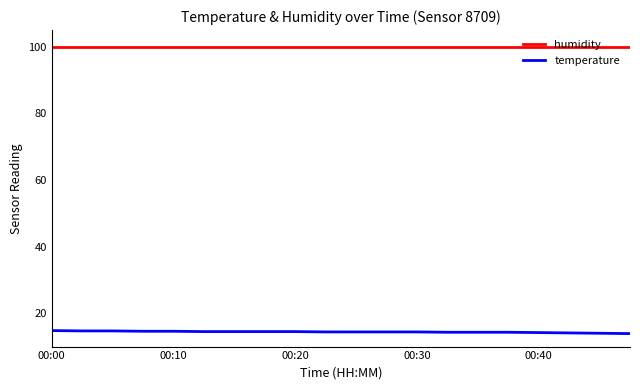

True or false: humidity and temperature cross at least once.

False